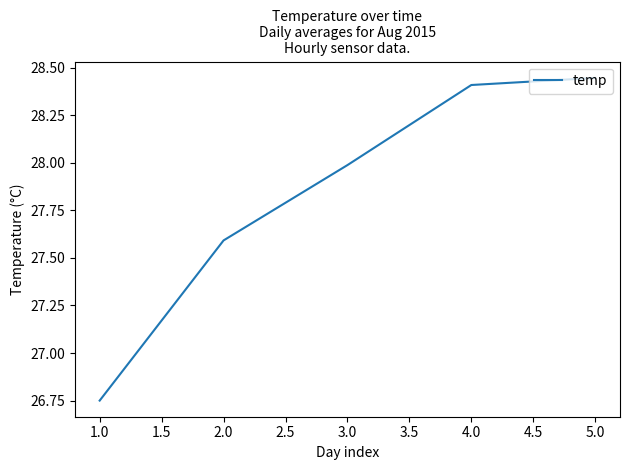

What is the difference between the second highest and minimum values?

1.7